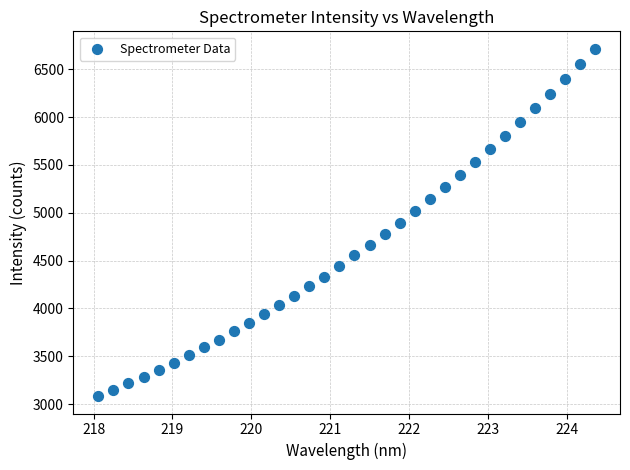

What is the range of Y values (max minus min)?

3629.1